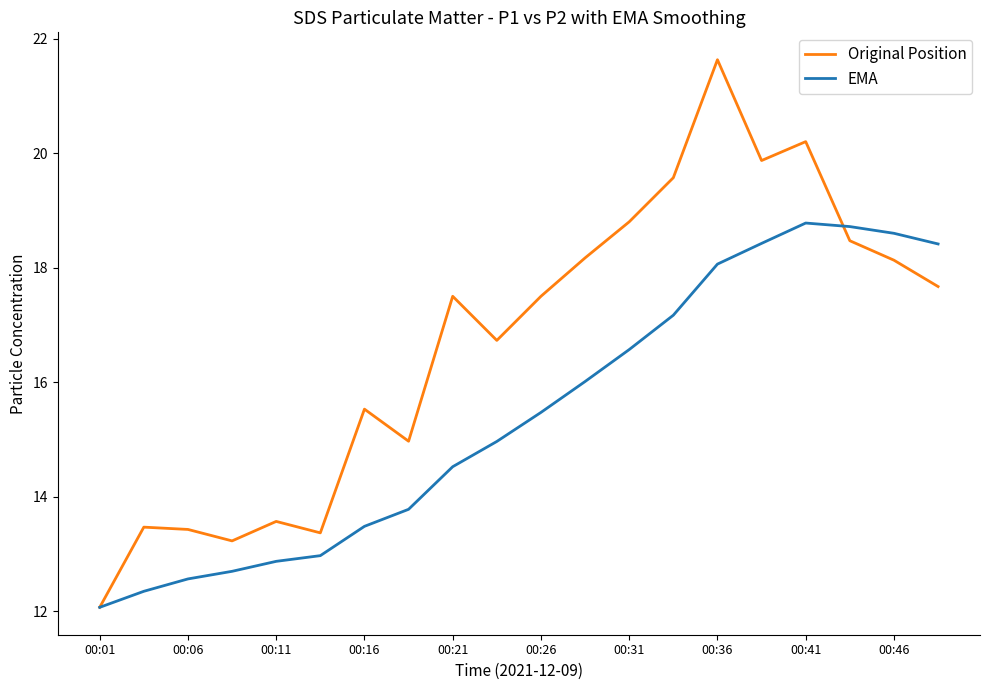

Which series has the largest total across all categories?

Original Position